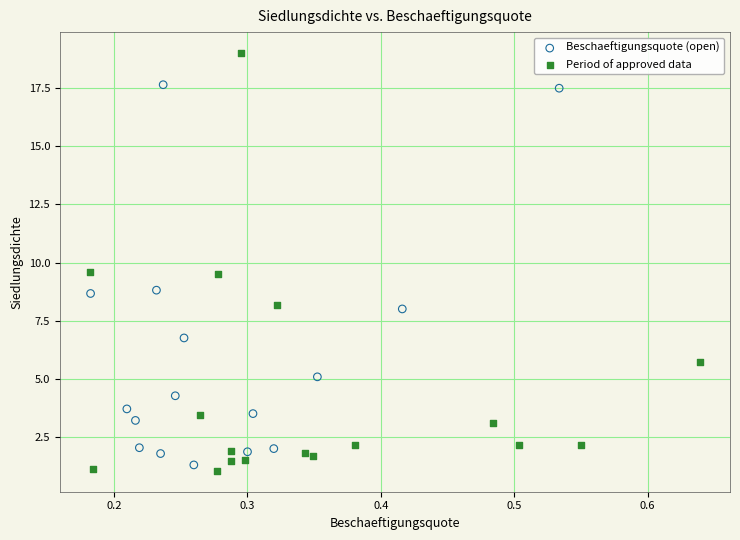

Which series has the widest spread of Y values?

Period of approved data